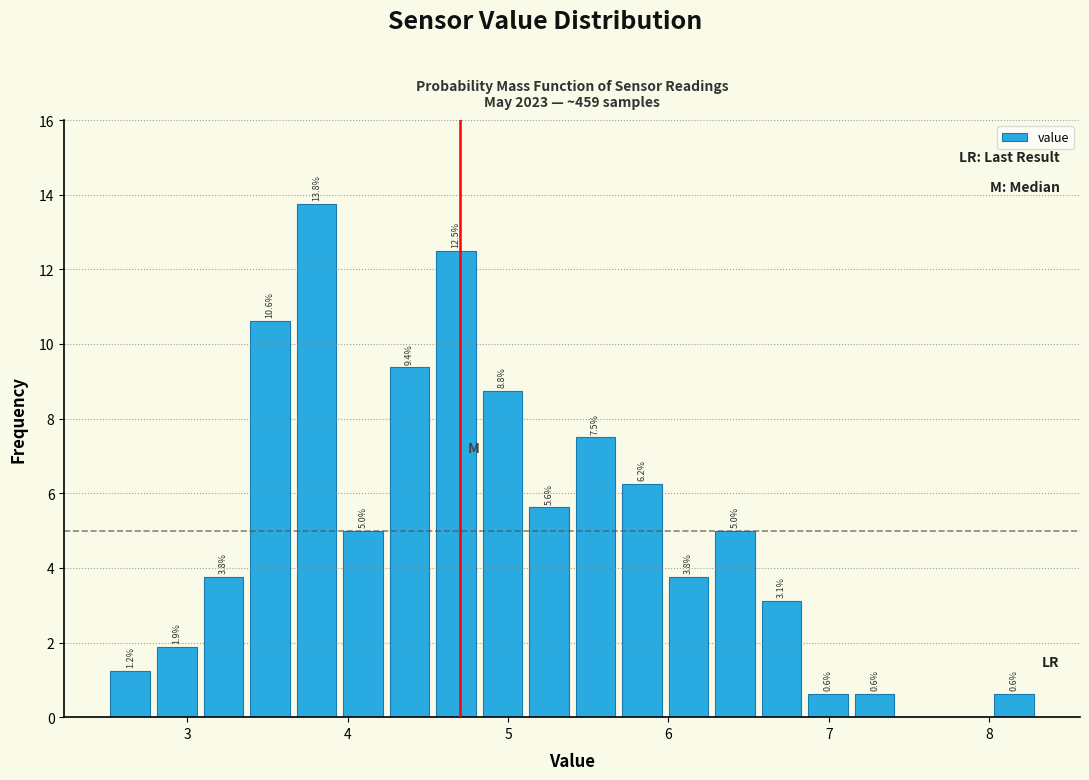

Around what value on the x-axis is the tallest bar? Give the approximate position of its centre, as read against the axis.

3.8